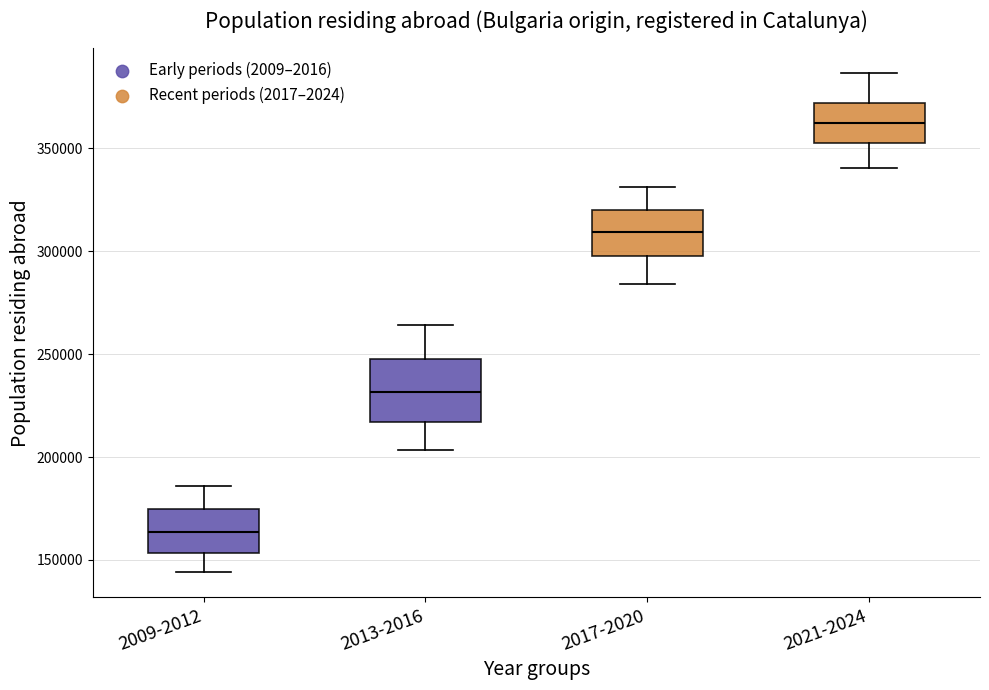

Comparing the boxes themselves (not the whiskers), which one is the tallest?

2013-2016